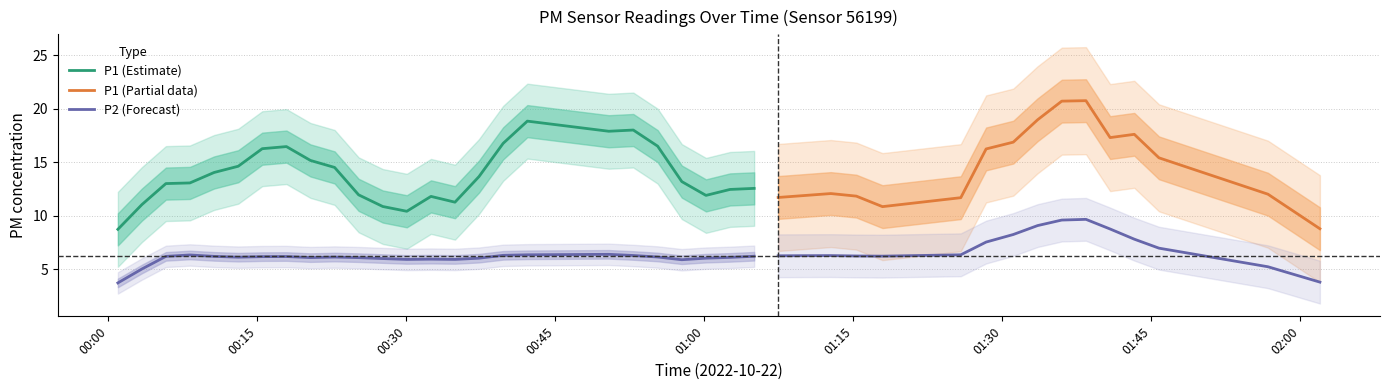

True or false: P1 and P2 intersect in this chart.

False